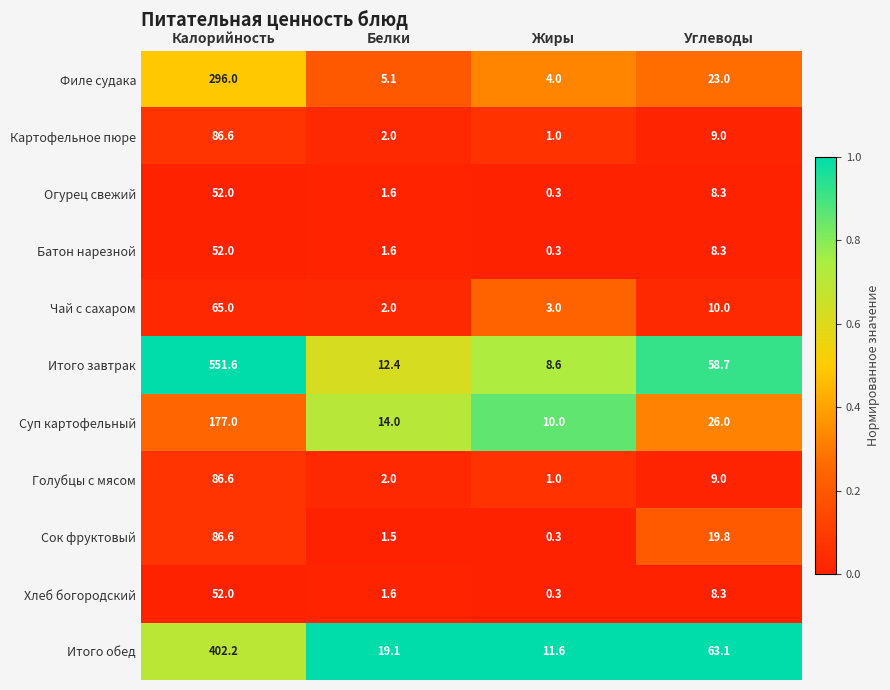

What is the spread (max minus min) of values at Белки?

17.6